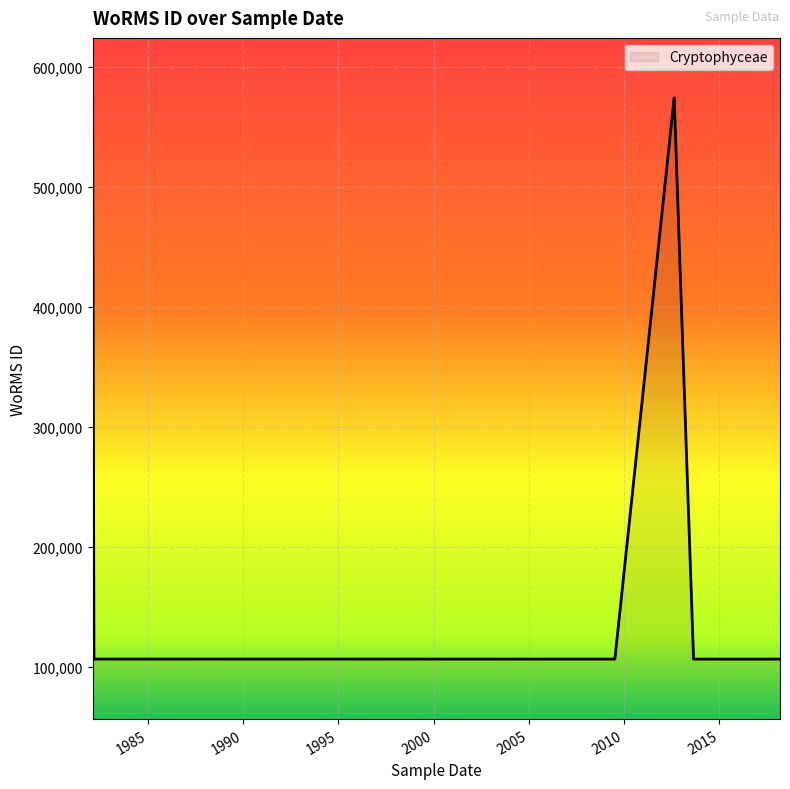

What is the sum of all values?

4294062